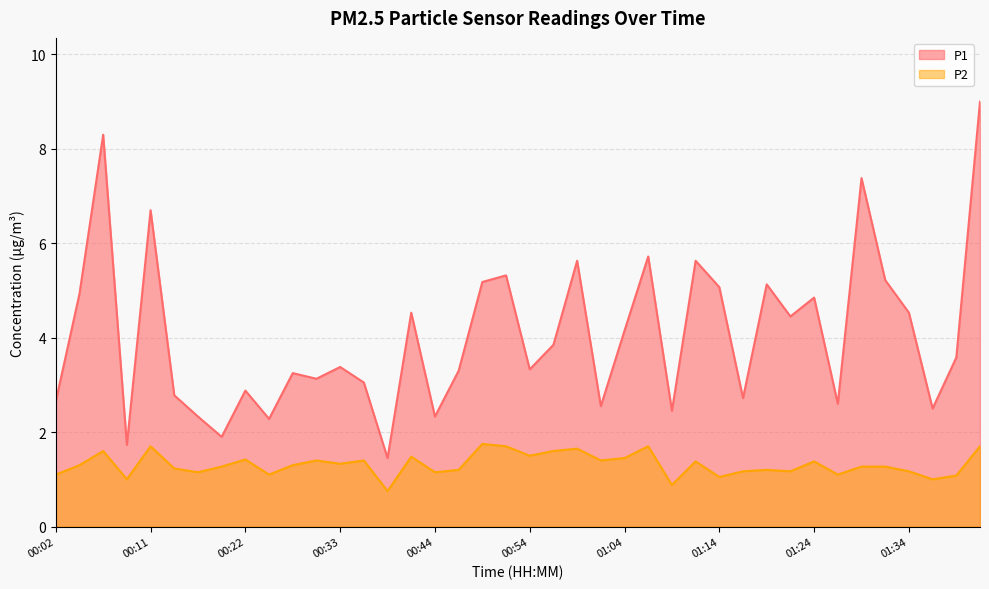

Is it true that P1 equals 2.6 at 00:02?

True